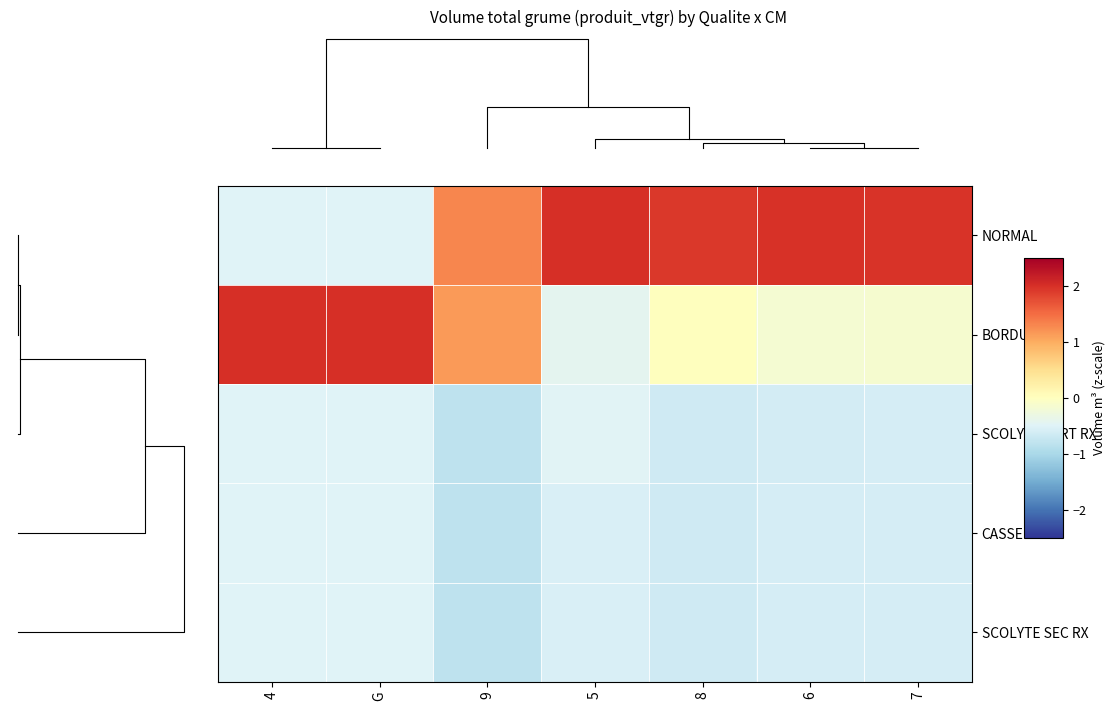

Reading left to right, what are all the values shown in this chart?

NORMAL: 4=-0.5	G=-0.5	9=1.3	5=2.0	8=1.9	6=2.0	7=2.0
BORDURE: 4=2.0	G=2.0	9=1.1	5=-0.4	8=0.0	6=-0.2	7=-0.2
SCOLYTE VERT RX: 4=-0.5	G=-0.5	9=-0.8	5=-0.5	8=-0.6	6=-0.6	7=-0.6
CASSE: 4=-0.5	G=-0.5	9=-0.8	5=-0.5	8=-0.6	6=-0.6	7=-0.6
SCOLYTE SEC RX: 4=-0.5	G=-0.5	9=-0.8	5=-0.5	8=-0.6	6=-0.6	7=-0.6